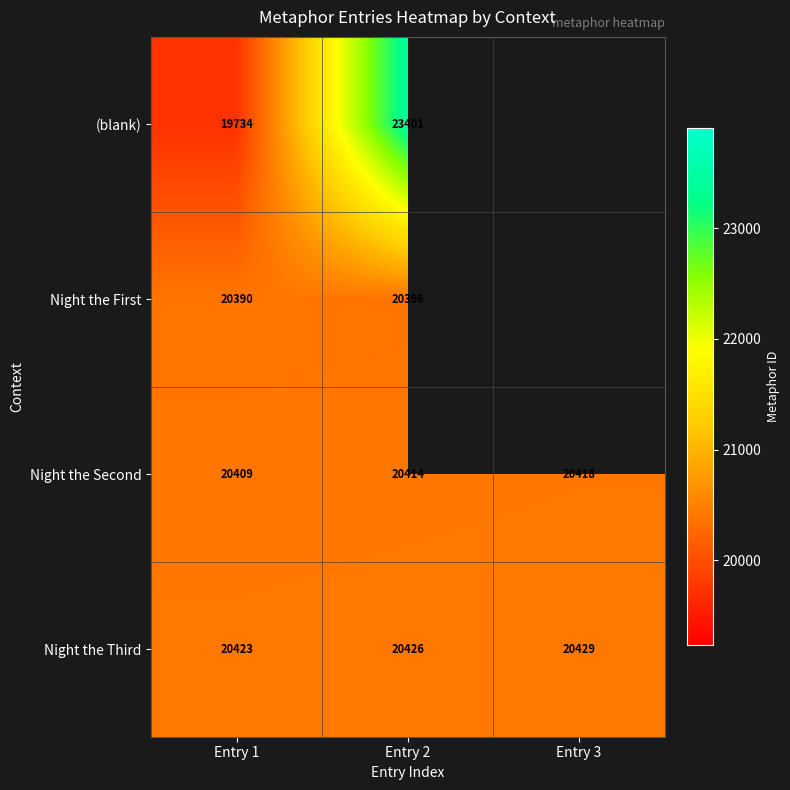

At which category is the sum across all series the highest?

Entry 2